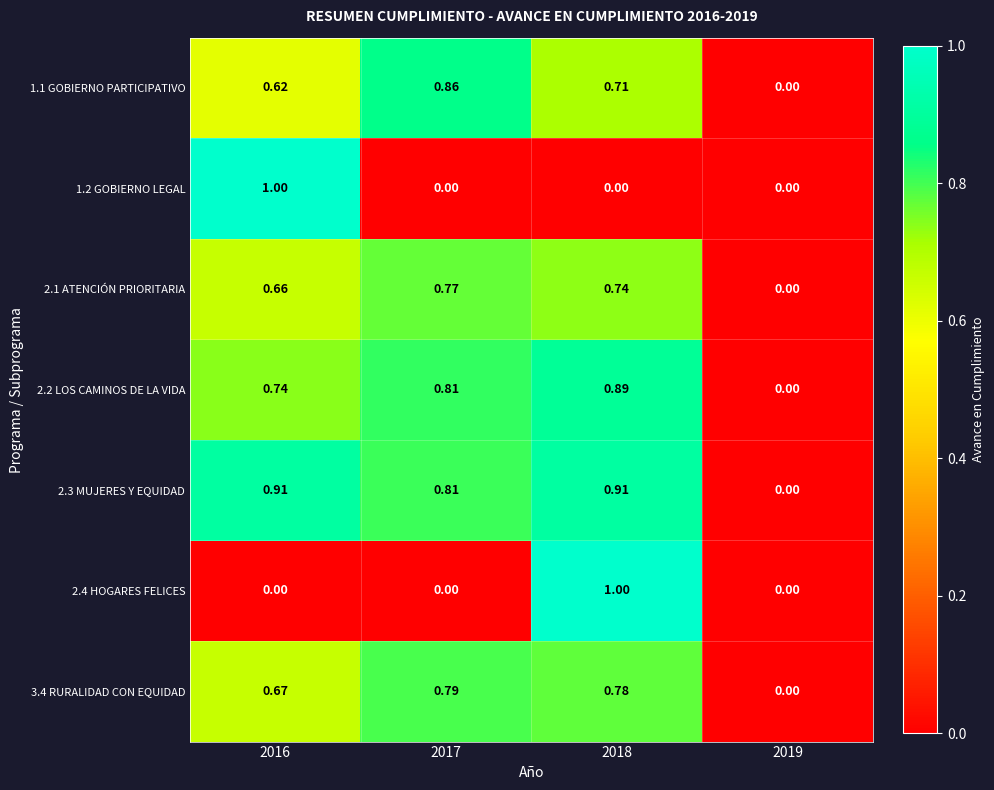

Is the value of 2.3 MUJERES Y EQUIDAD at 2018 greater than the value of 1.2 GOBIERNO LEGAL at 2016?

No